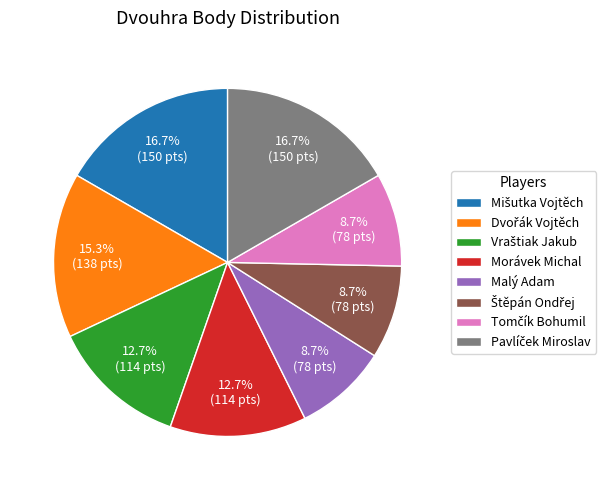

Is there a majority slice in this chart?

No